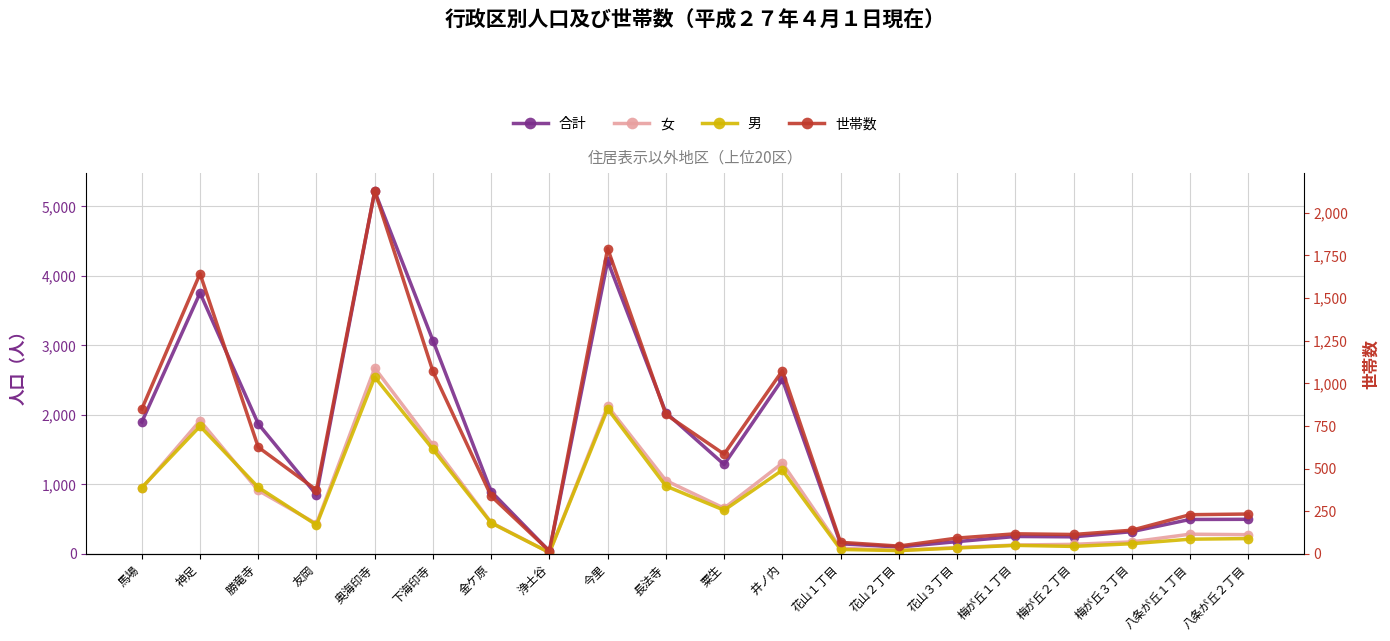

What is the minimum value shown in the chart?

17